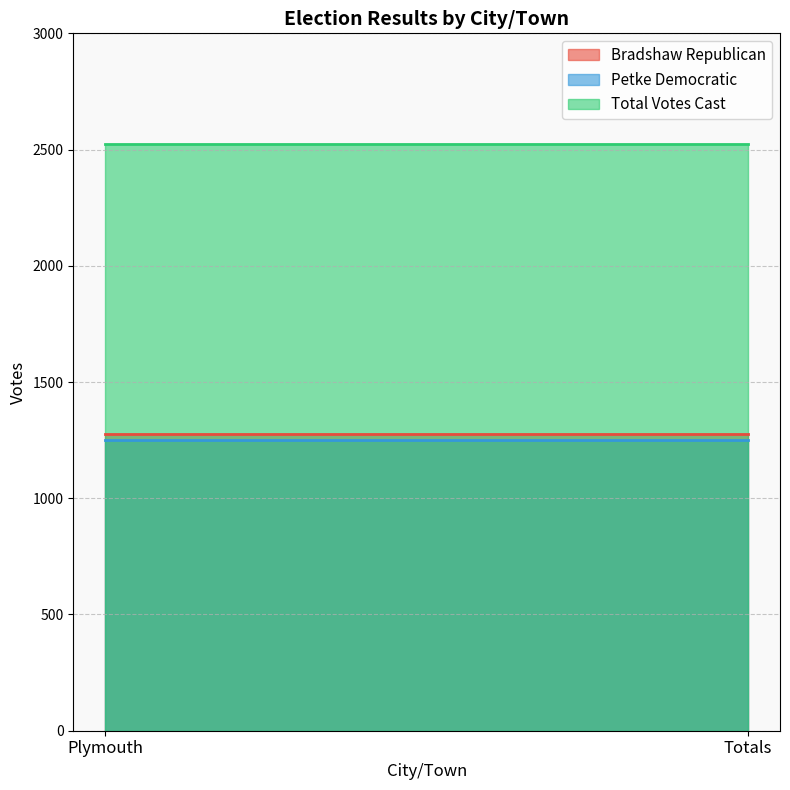

Rank the series by their maximum value, from lowest to highest.

Petke Democratic, Bradshaw Republican, Total Votes Cast